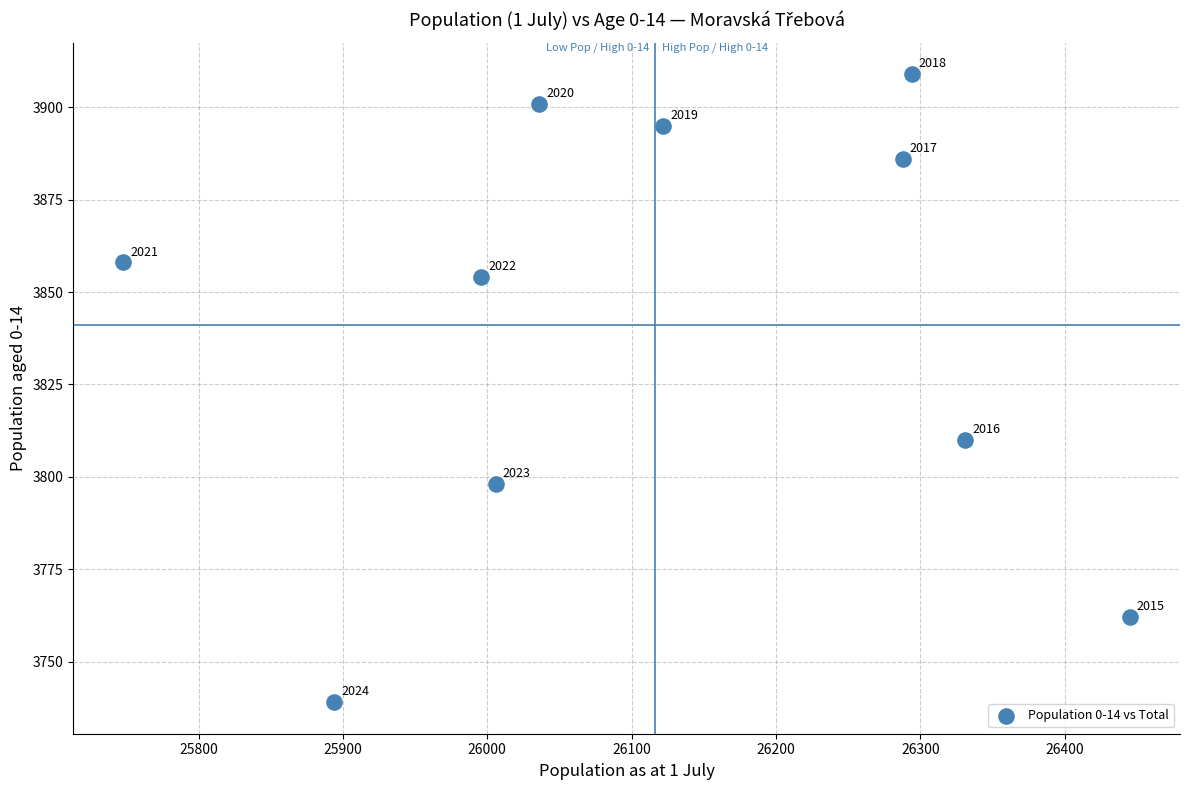

What Y value in the scatter plot is closest to 3824?

3810